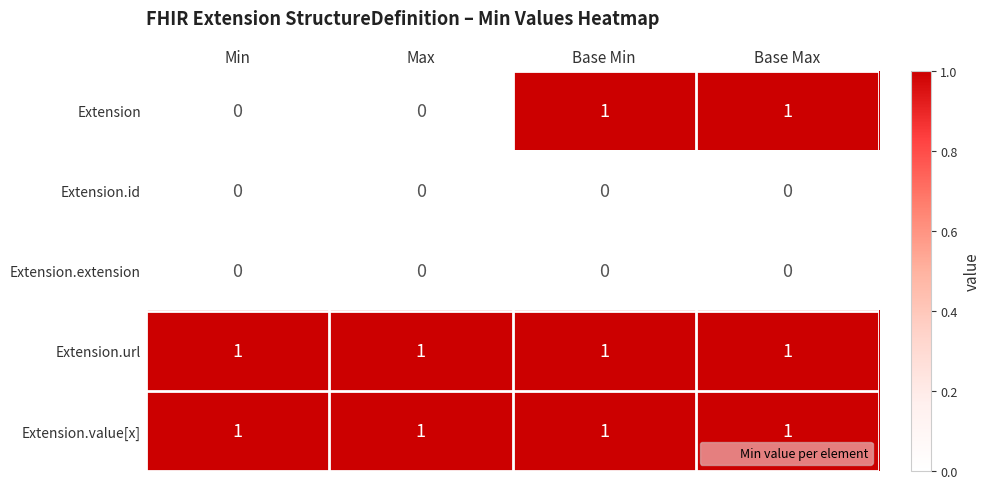

Reading right to left, list all the values displayed in this chart.

Extension: Base Max=1	Base Min=1	Max=0	Min=0
Extension.id: Base Max=0	Base Min=0	Max=0	Min=0
Extension.extension: Base Max=0	Base Min=0	Max=0	Min=0
Extension.url: Base Max=1	Base Min=1	Max=1	Min=1
Extension.value[x]: Base Max=1	Base Min=1	Max=1	Min=1